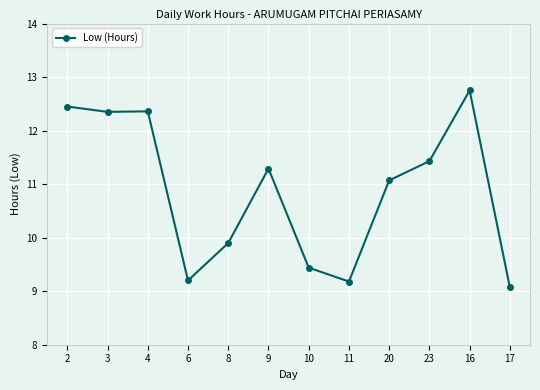

Where does the data first go above 11?

2